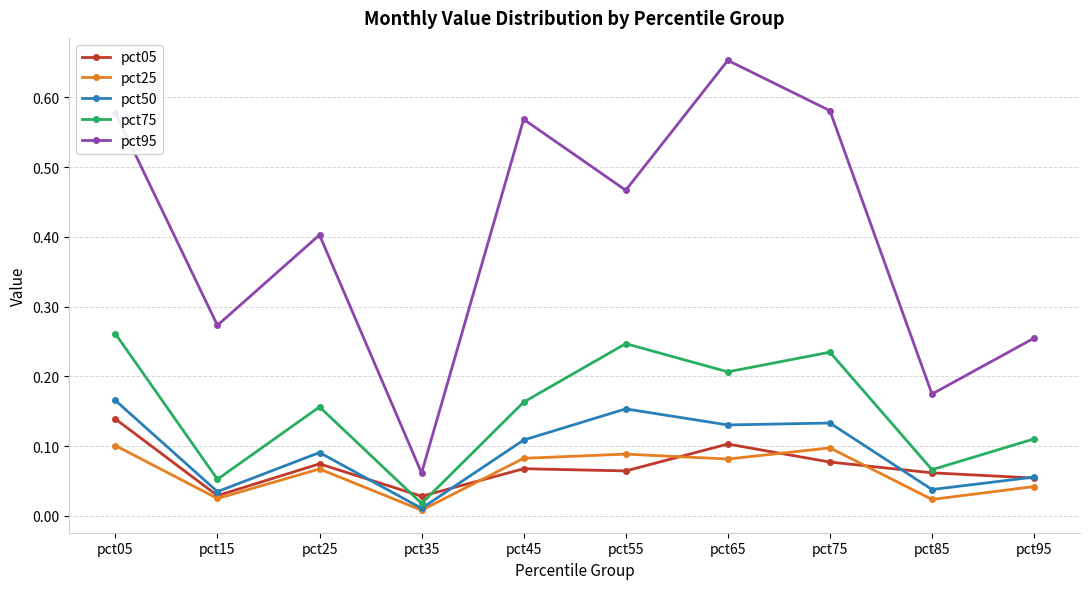

True or false: pct25 and pct05 cross at least once.

True